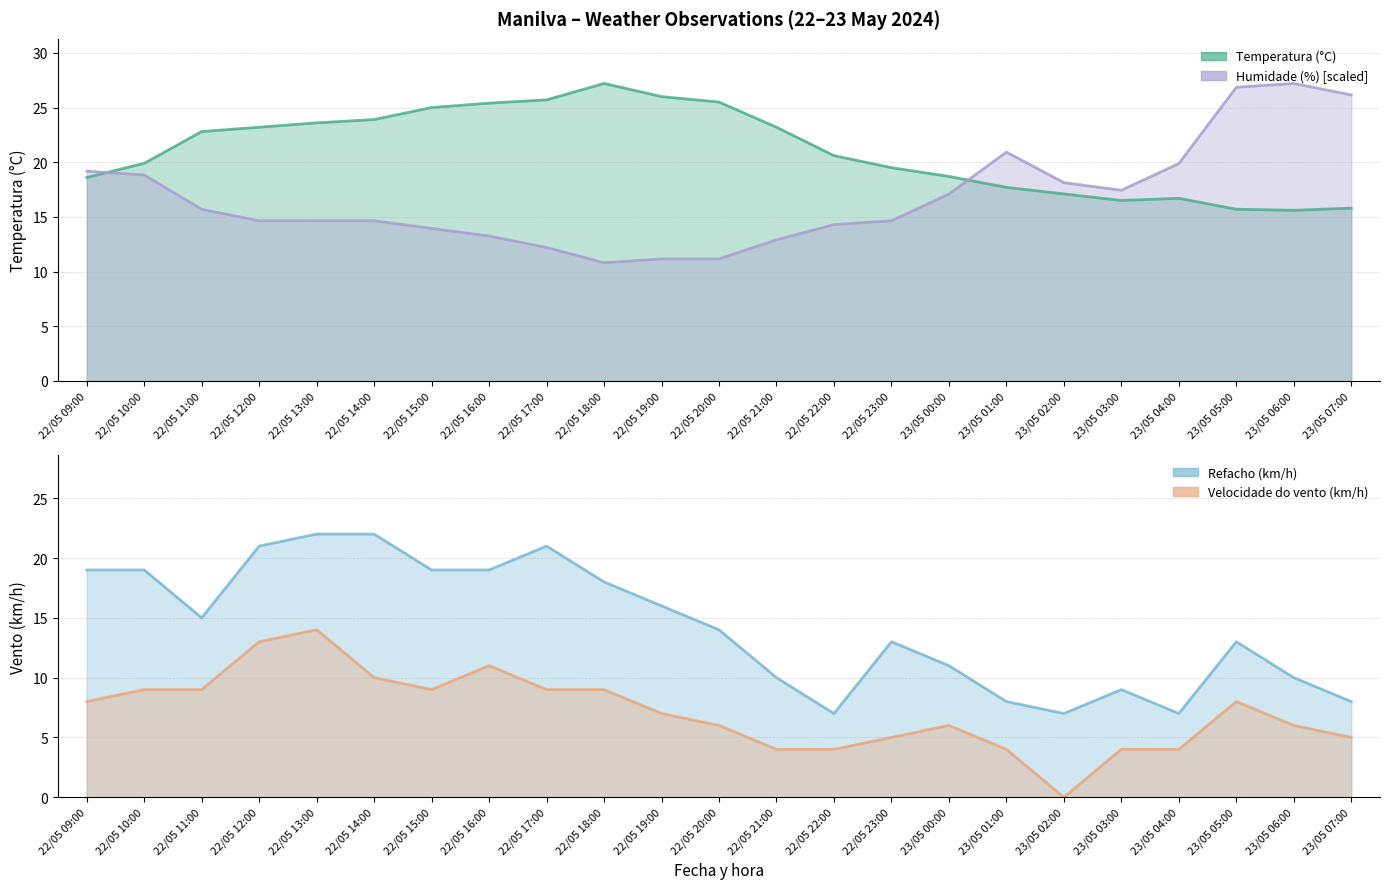

Rank the series by their maximum value, from lowest to highest.

Velocidade do vento (km/h), Refacho (km/h), Temperatura (°C), Humidade (%)